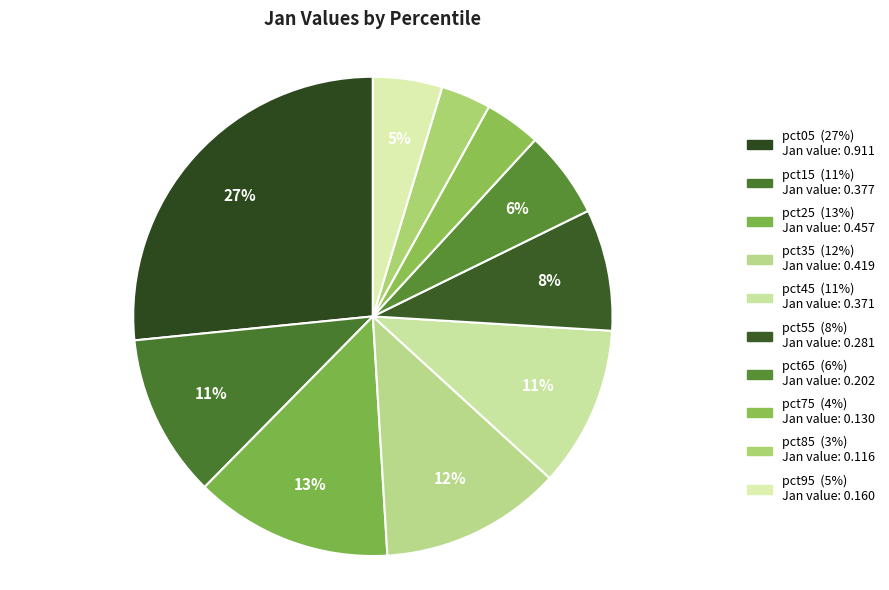

What is the largest slice in the pie chart?

pct05